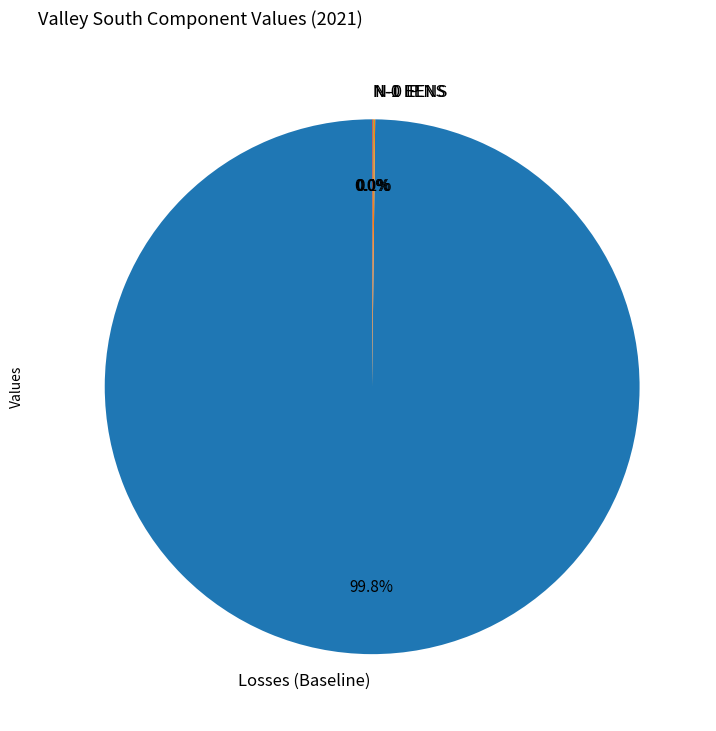

Does any single category account for the majority?

Yes